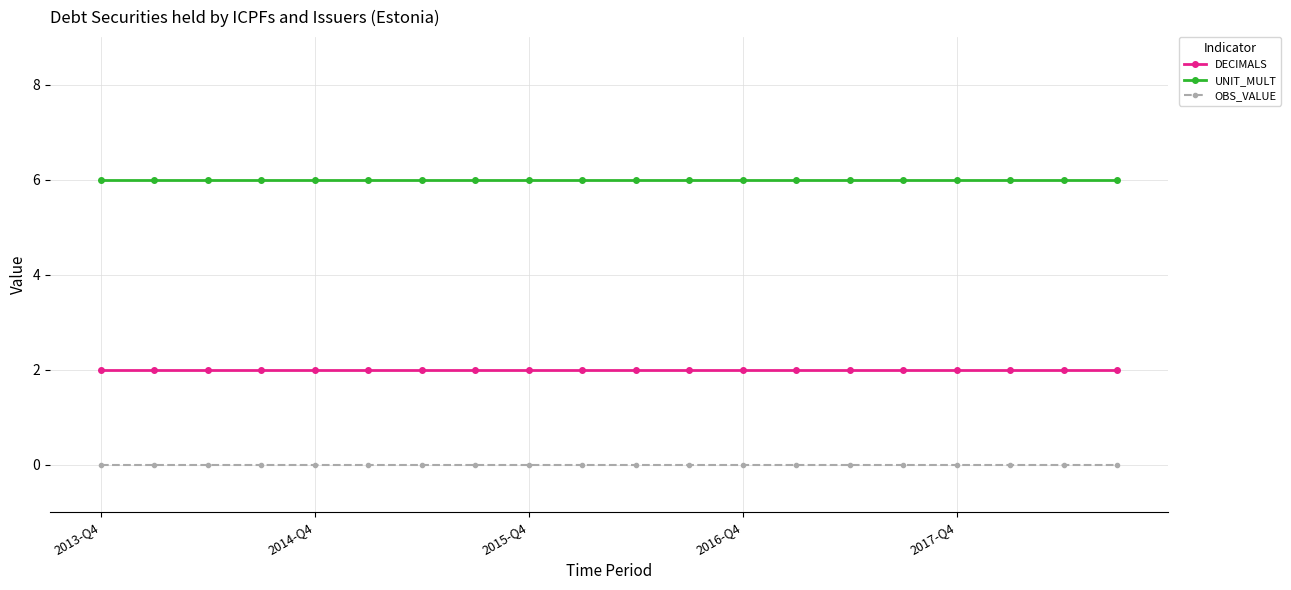

At how many categories does at least one series exceed 3?

20